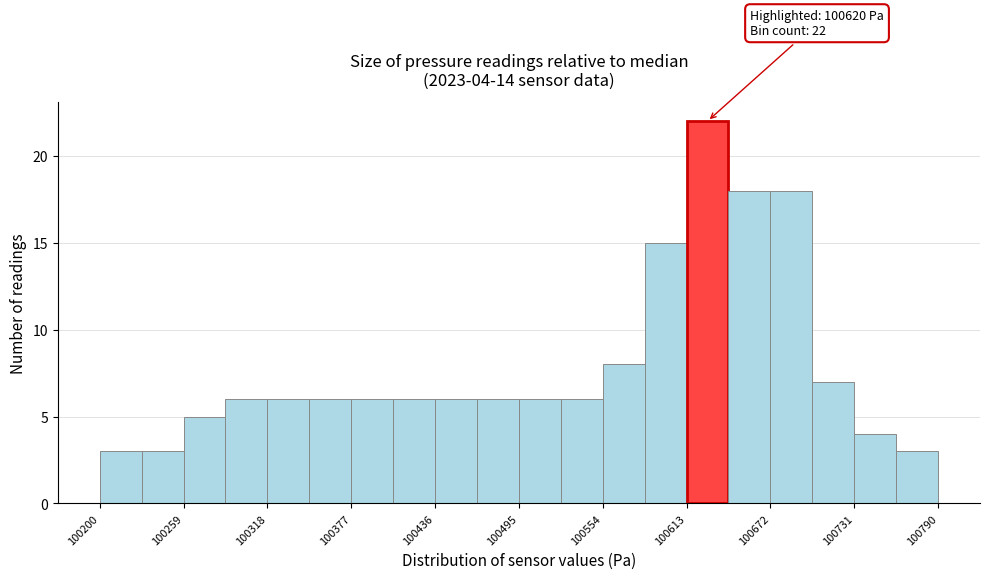

Read against the x-axis, roughly where is the centre of the tallest bar?

100630